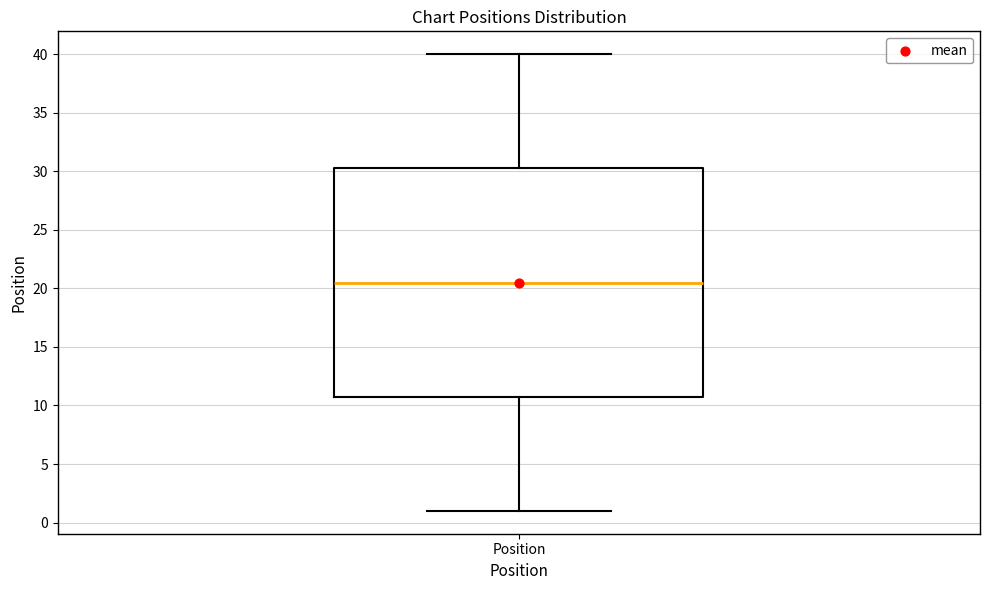

Read this box plot against the y-axis: the position of the median line, the range covered by the box, and the ends of both whiskers. The values are not printed on the chart, so give them approximately, as read against the axis.

median 20.5, box 11.0 to 30.5, whiskers 1.0 to 40.0